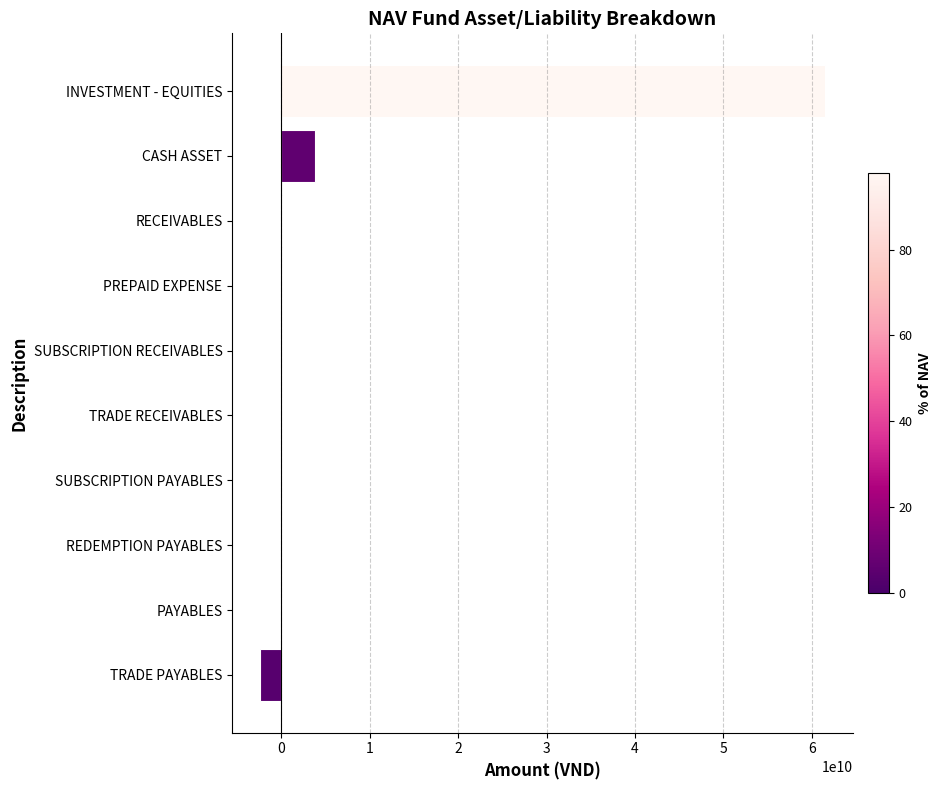

Which has a higher value, INVESTMENT - EQUITIES or TRADE RECEIVABLES?

INVESTMENT - EQUITIES